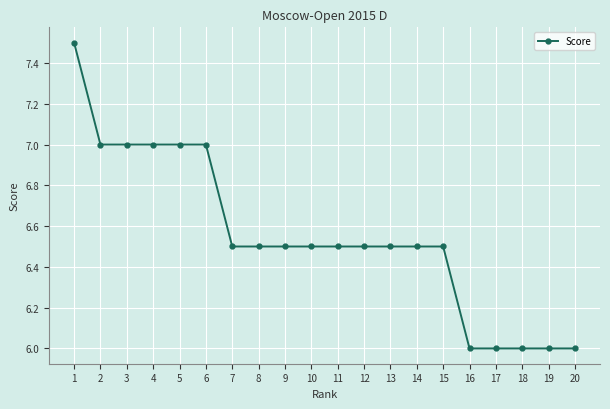

What is the value of the 17th point from the left?

6.0